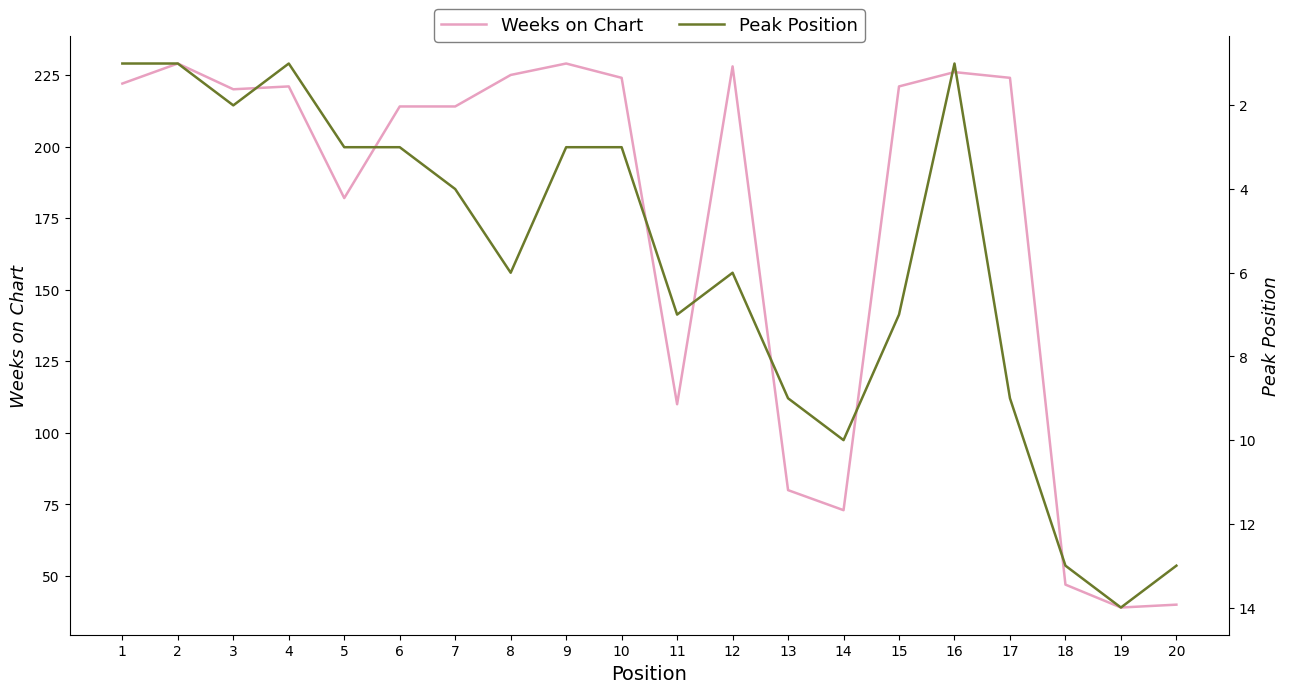

What is the average value of the Peak Position series?

6